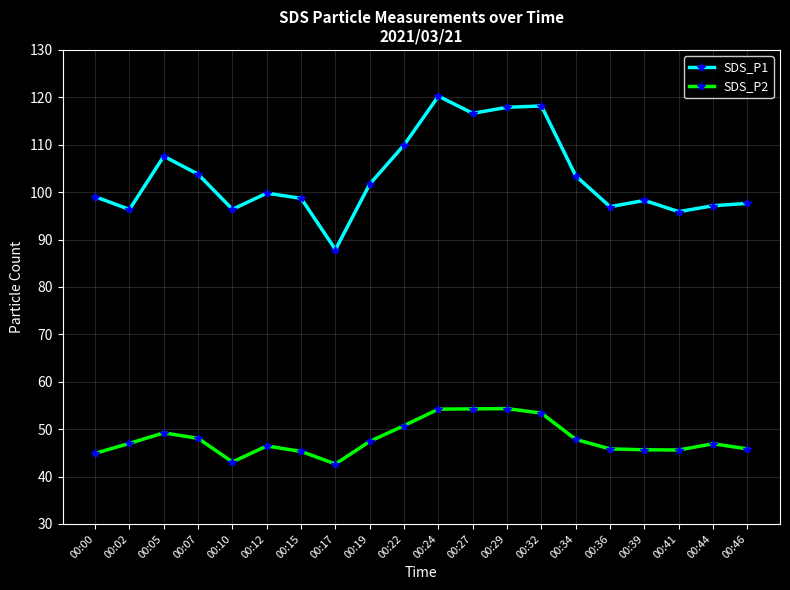

Rank the series at 00:07 from highest to lowest value.

SDS_P1, SDS_P2